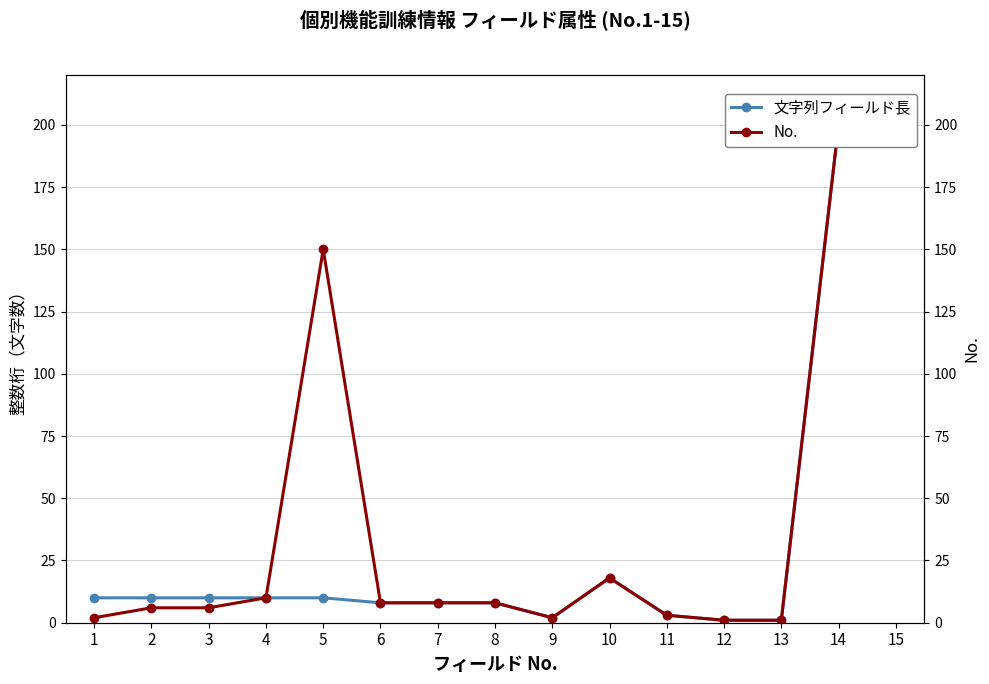

What are all the series names shown in the legend?

文字列フィールド長, No.